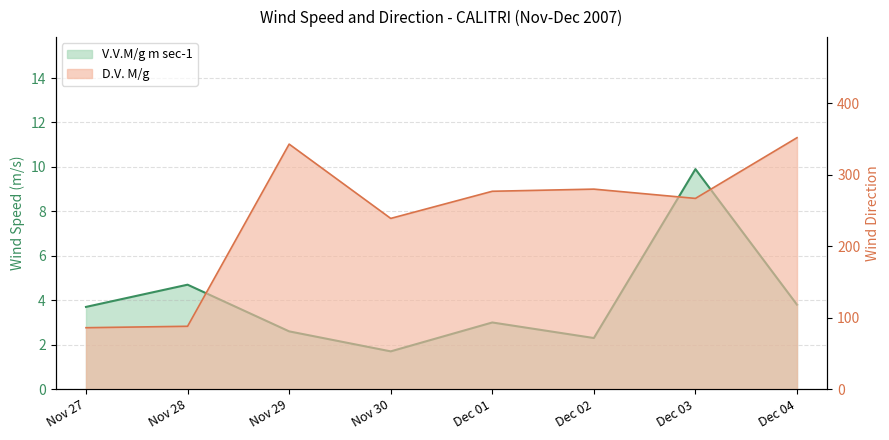

Which series has the widest spread of values?

D.V. M/g